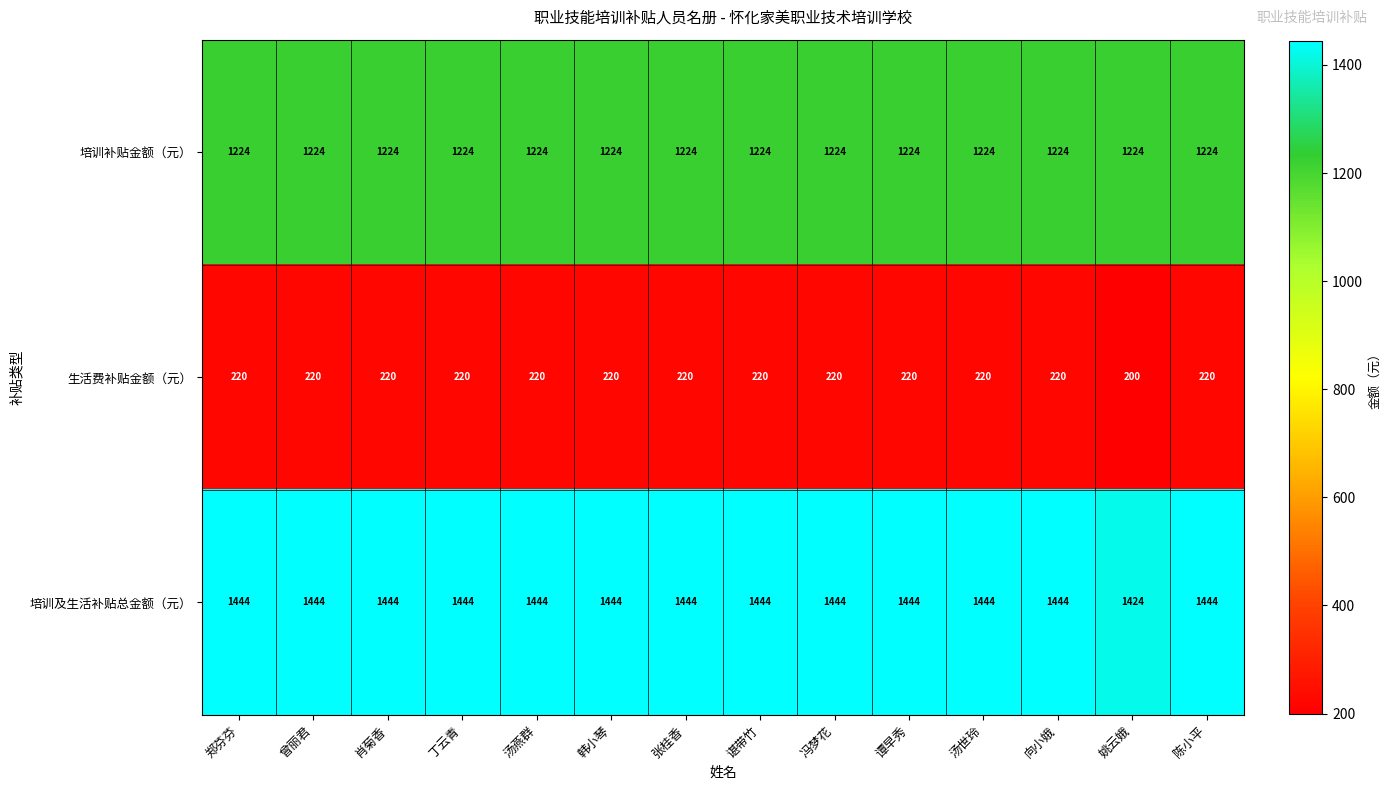

Is it true that 培训补贴金额（元） equals 1224 at 谭早秀?

True